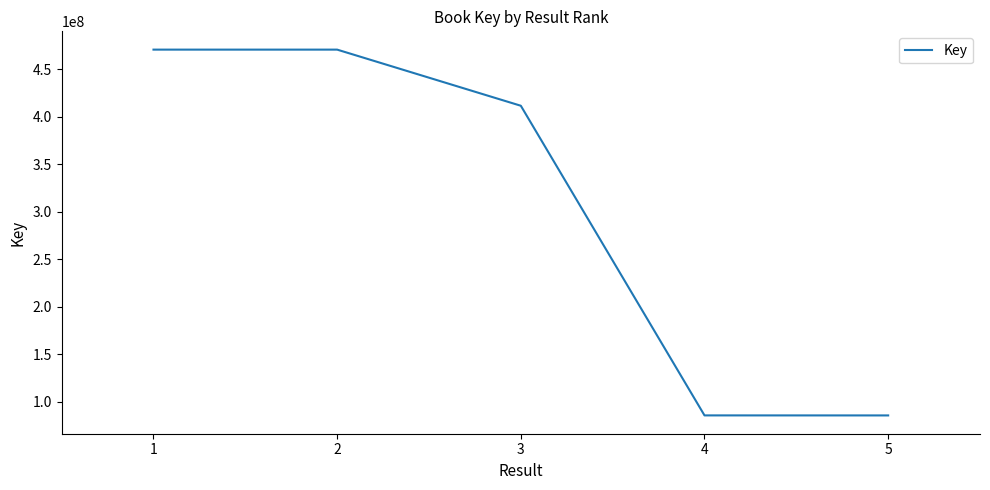

What is the difference between the second highest and second lowest values?

385031759